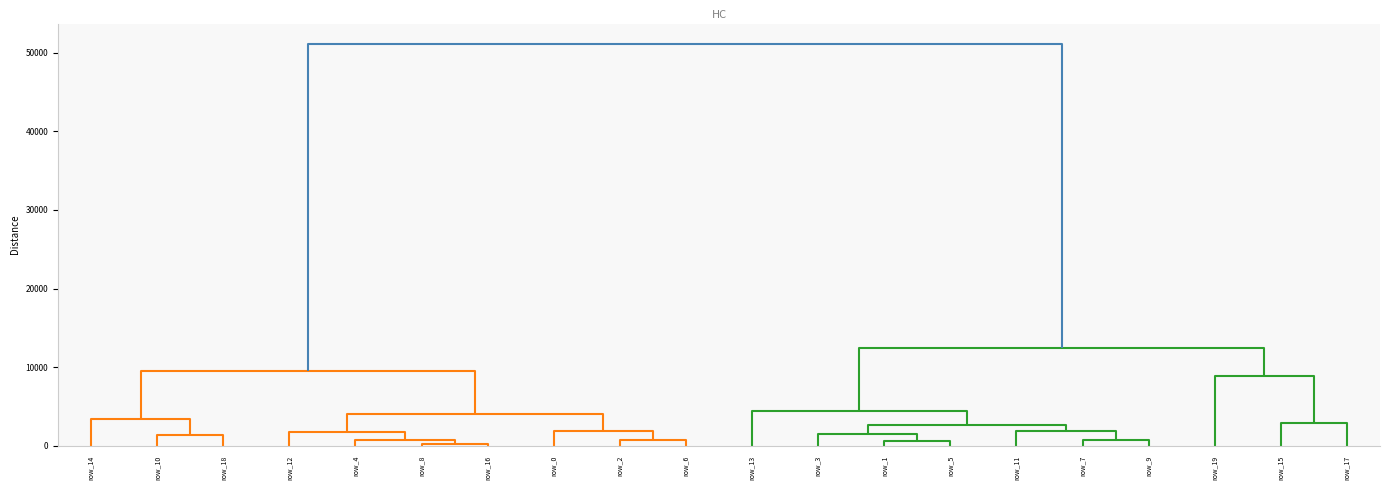

At how many categories does at least one series exceed 11133?

1